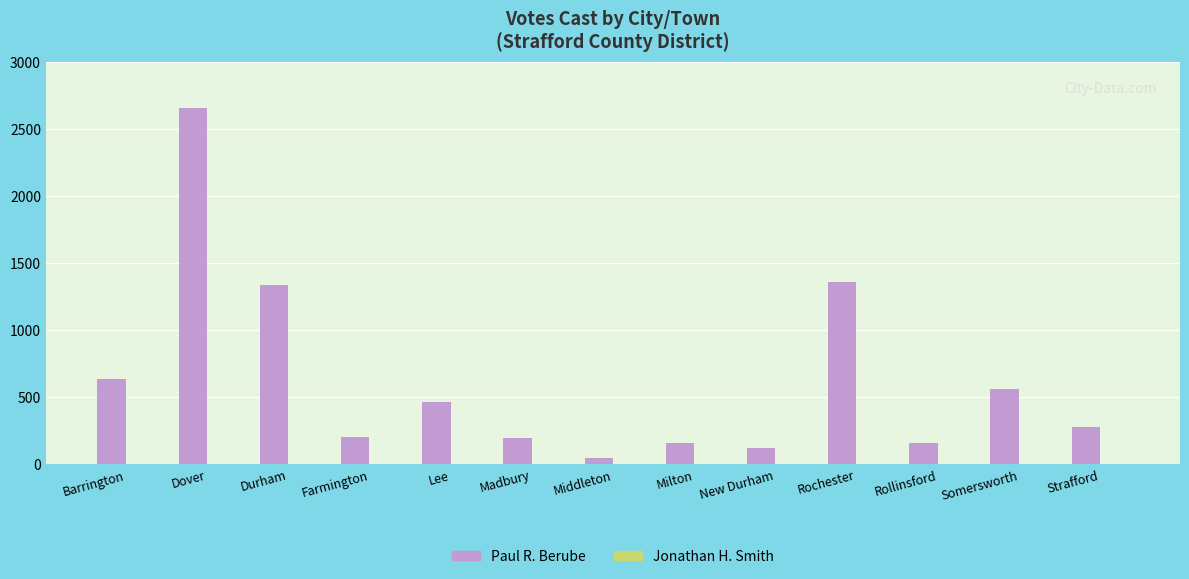

The Paul R. Berube series shows 205 at Farmington. True or false?

True